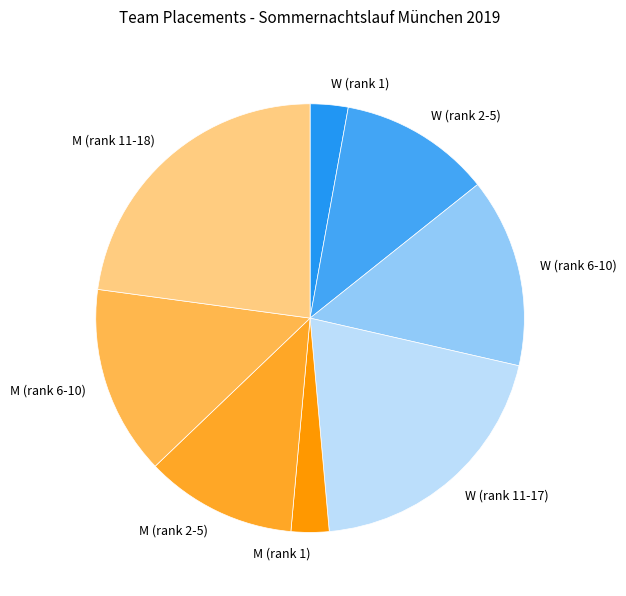

Which slice is the largest?

M (rank 11-18)